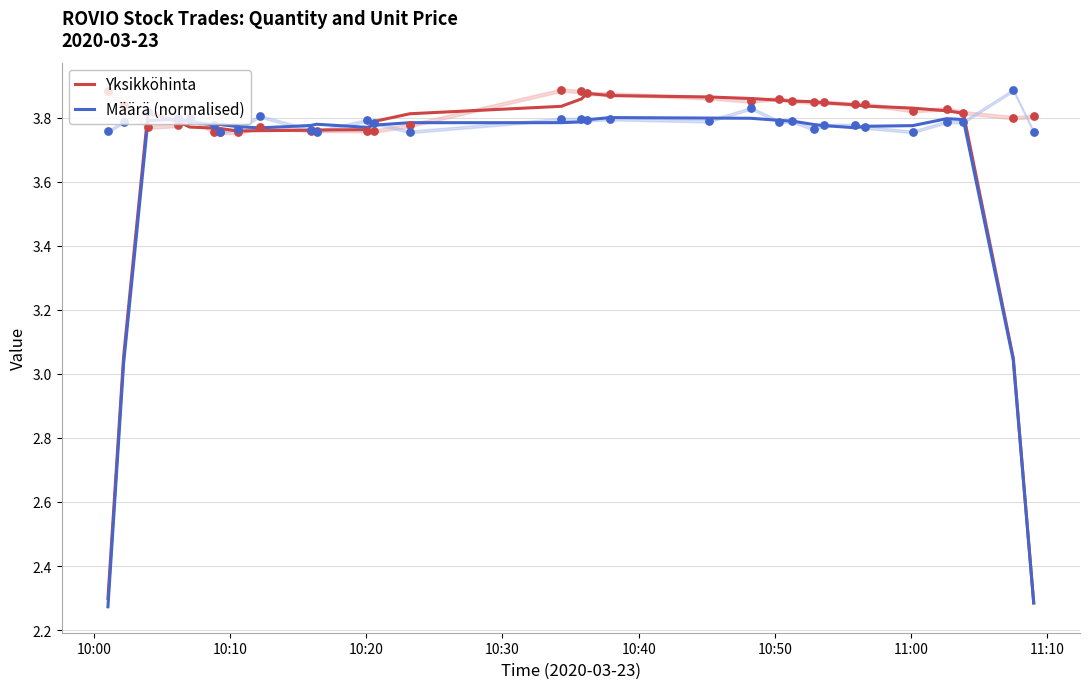

Is the value of Määrä (normalised) at 30 greater than the value of Yksikköhinta at 30?

Yes